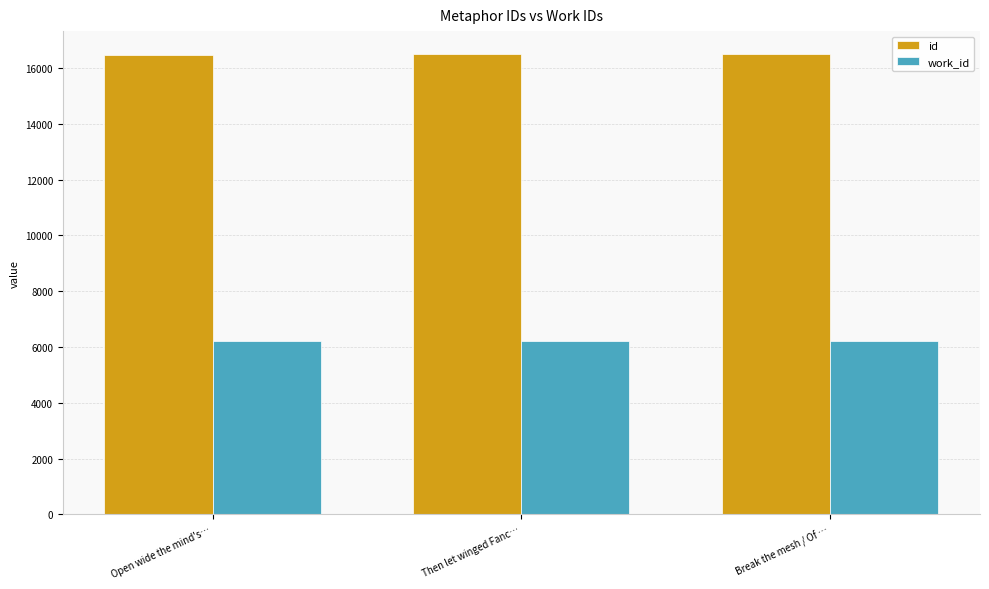

What is the maximum value for work_id?

6219